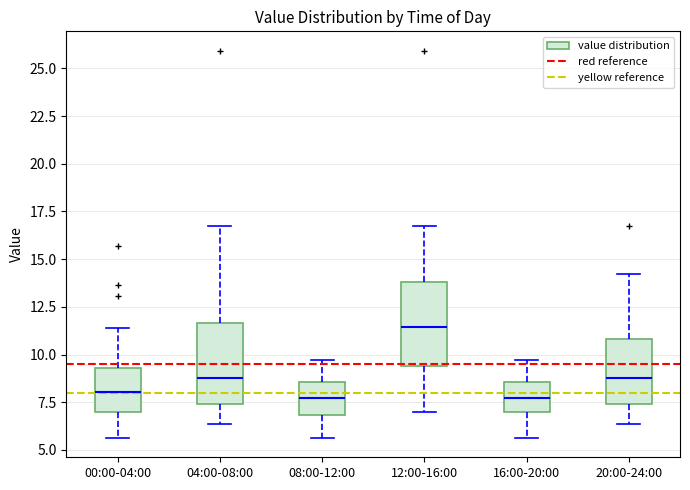

Reading left to right, read every box against the y-axis: the position of its median line, the range the box covers, and the ends of its whiskers. The values are not printed on the chart, so give them approximately, as read against the axis.

00:00-04:00: median 8.0, box 7.0 to 9.5, whiskers 5.5 to 11.5
04:00-08:00: median 9.0, box 7.5 to 11.5, whiskers 6.5 to 16.5
08:00-12:00: median 7.5, box 7.0 to 8.5, whiskers 5.5 to 9.5
12:00-16:00: median 11.5, box 9.5 to 14.0, whiskers 7.0 to 16.5
16:00-20:00: median 7.5, box 7.0 to 8.5, whiskers 5.5 to 9.5
20:00-24:00: median 9.0, box 7.5 to 11.0, whiskers 6.5 to 14.0